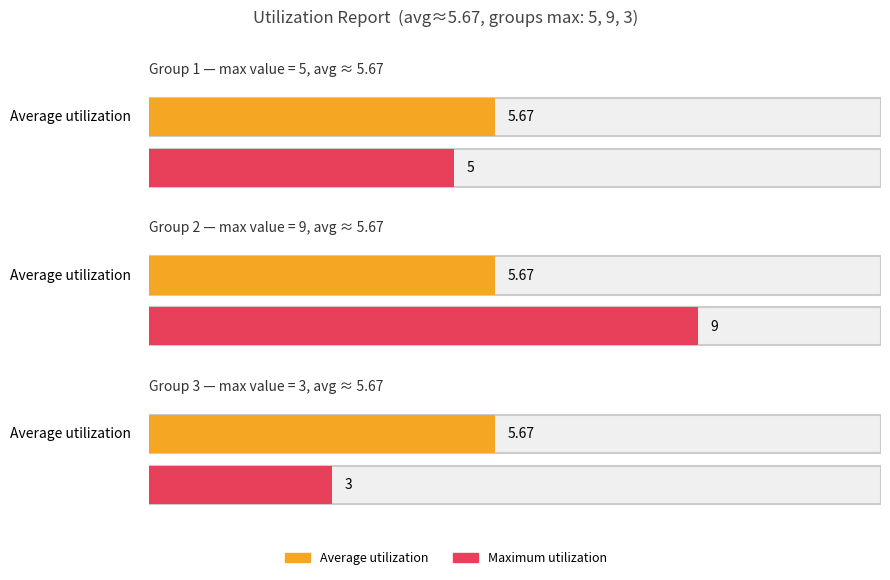

List the series in order of their overall mean, lowest first.

Average utilization, Maximum utilization